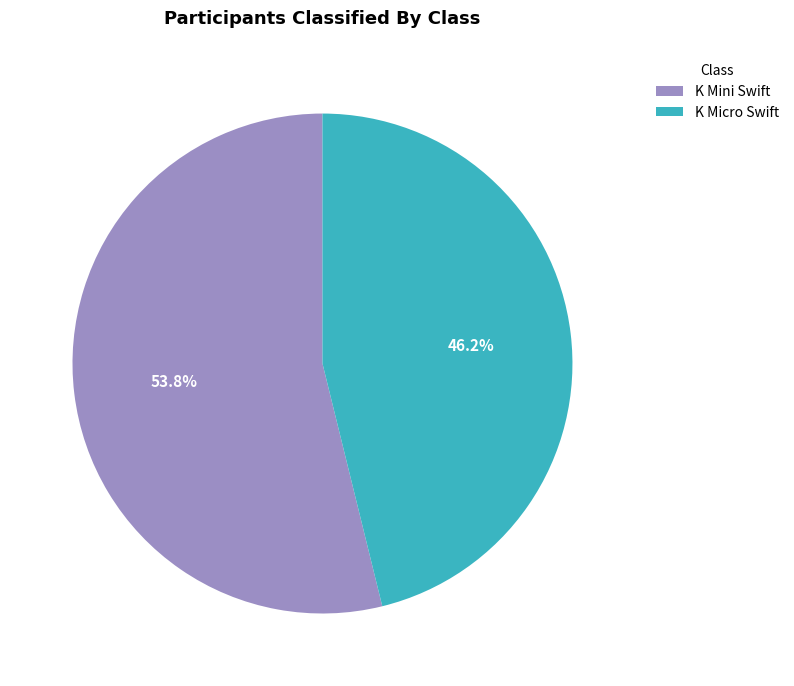

True or false: K Mini Swift accounts for 54% of the total.

True